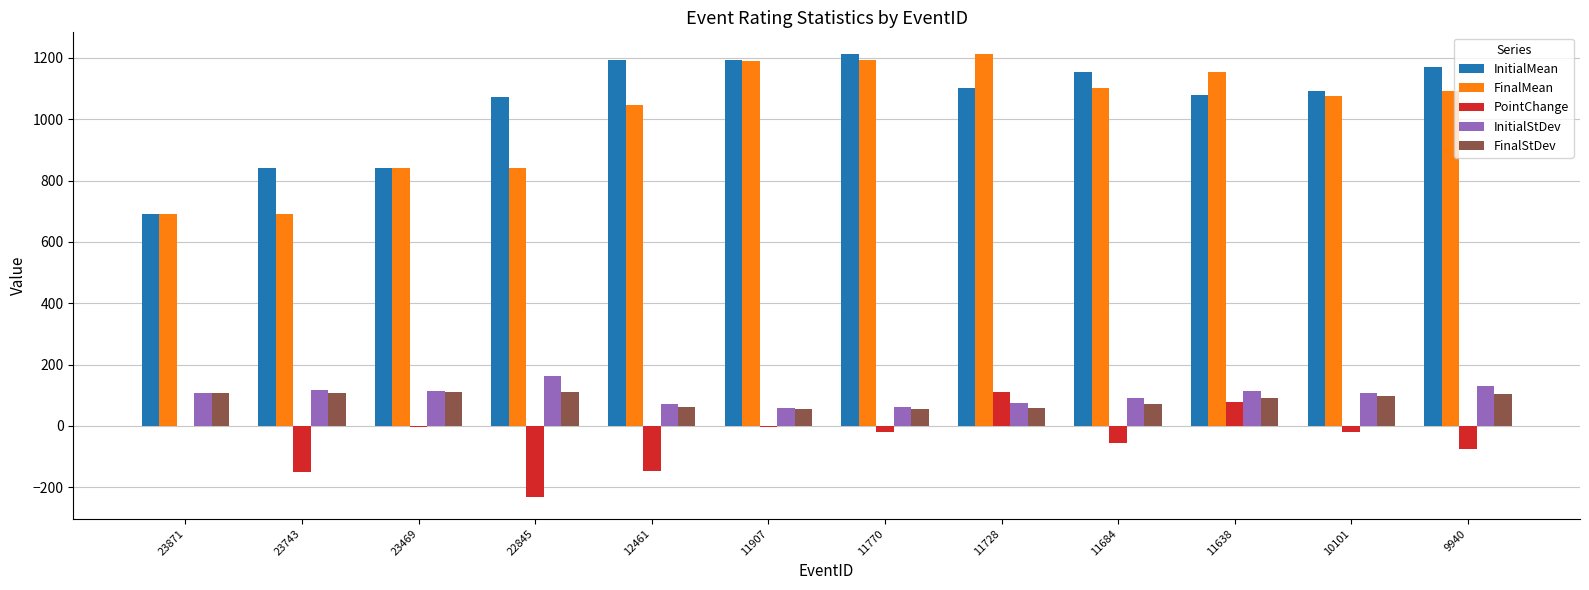

What is the sum of all PointChange values?

-513